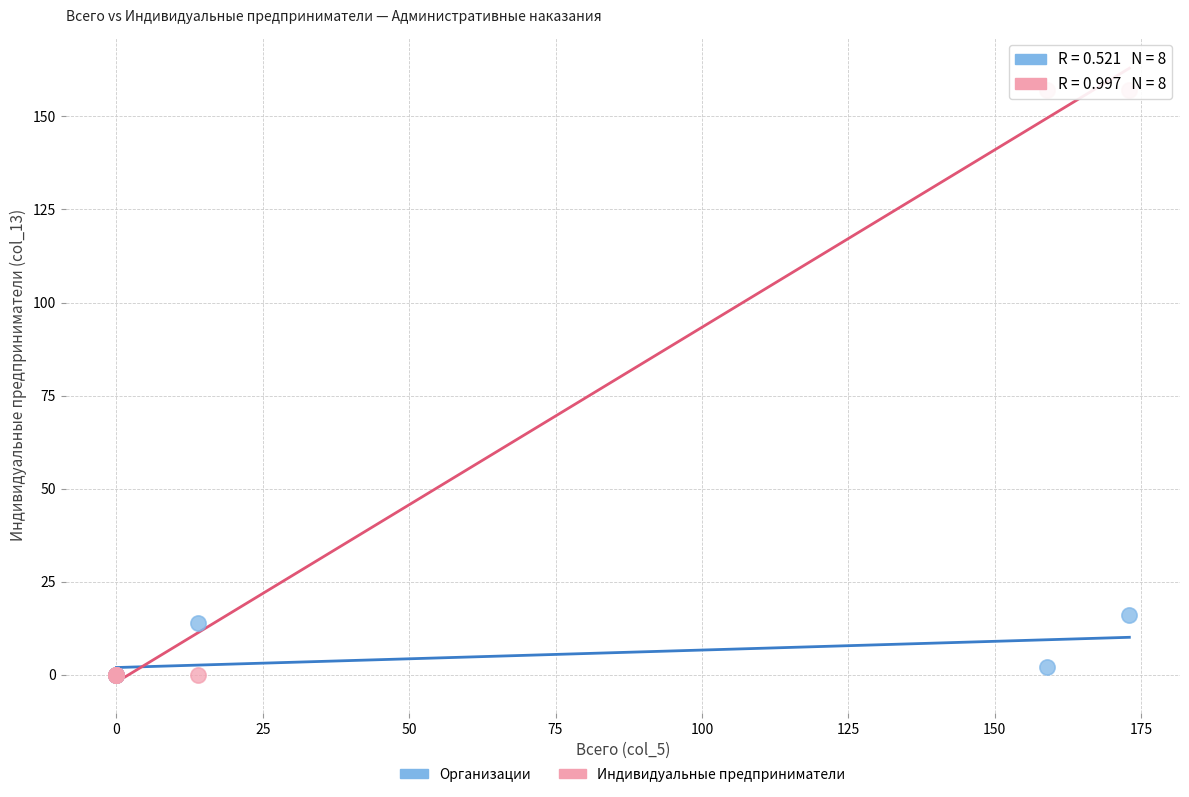

Across all series, what Y value is closest to 78?

16